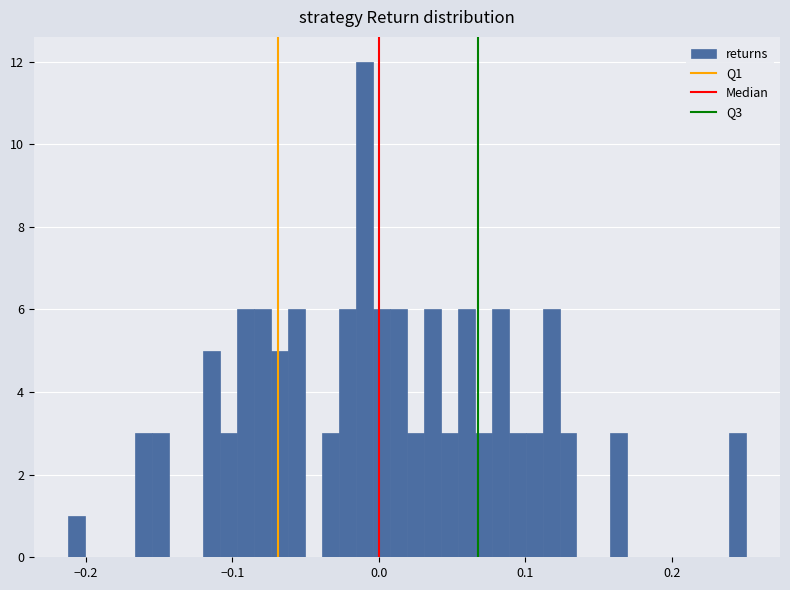

Around what value on the x-axis is the tallest bar? Give the approximate position of its centre, as read against the axis.

-0.01